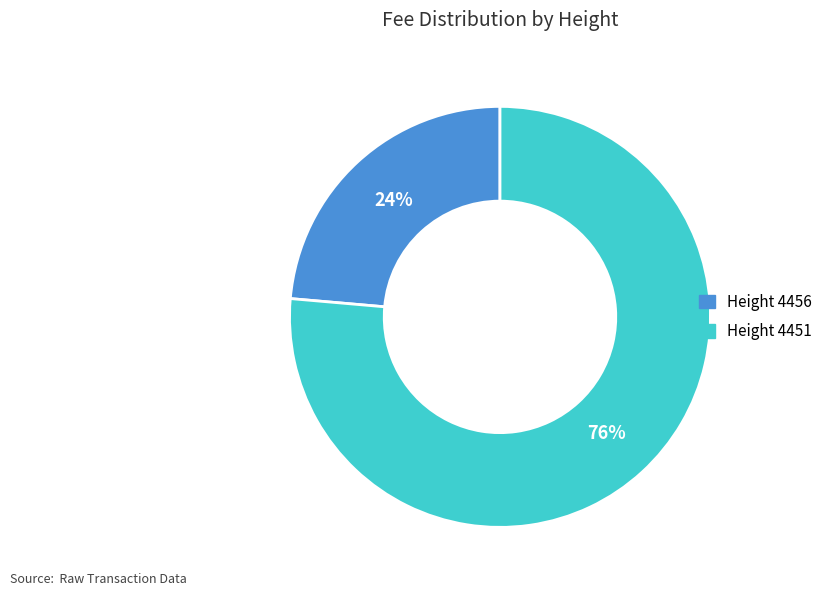

To the nearest percent, what is the average slice percentage?

50%